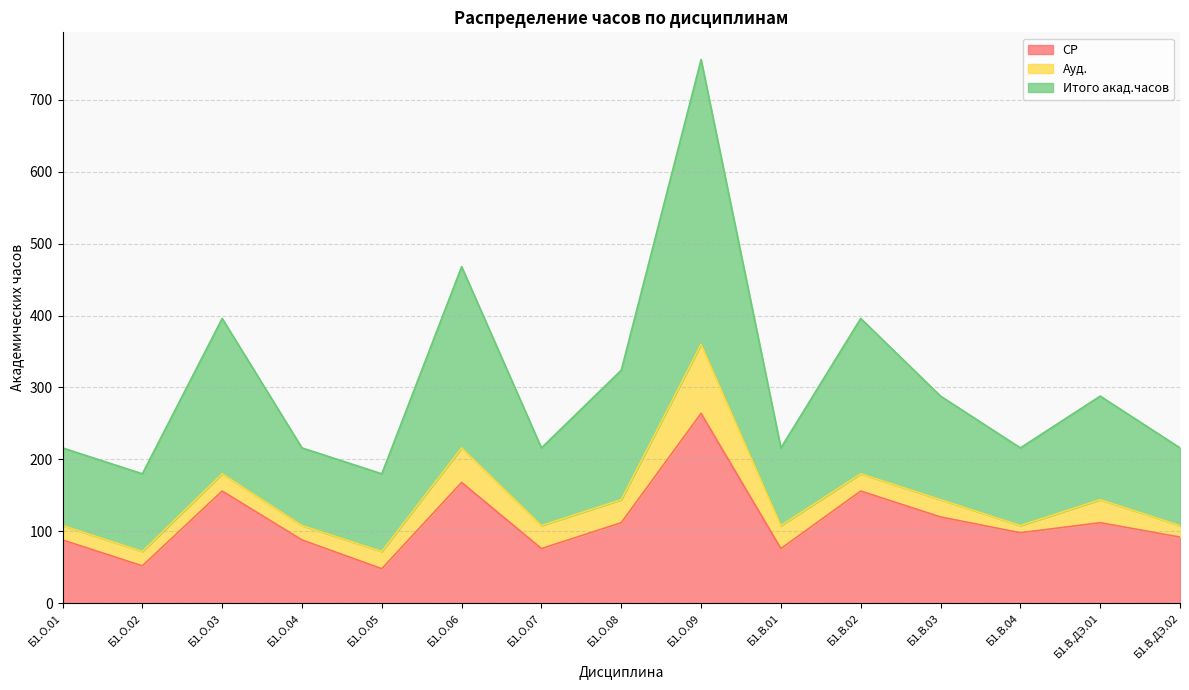

How many interior local peaks does the Итого акад.часов series have?

5